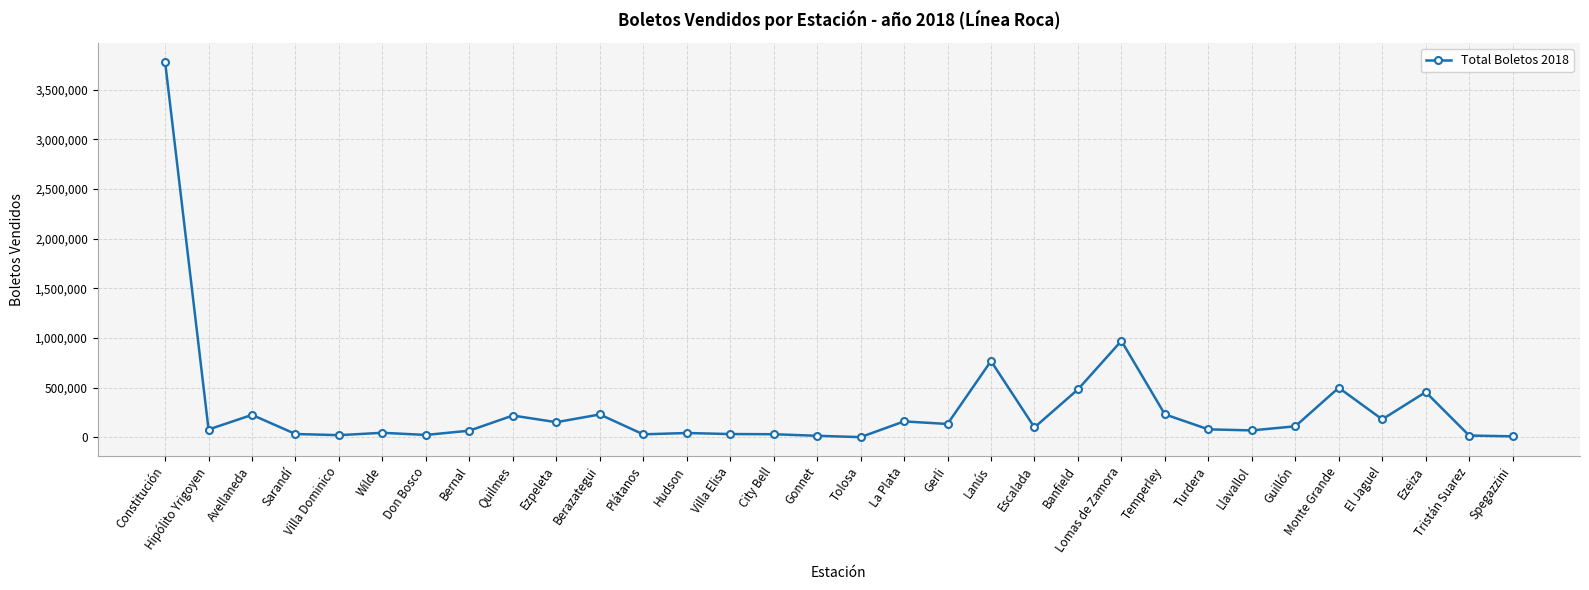

How many data points are less than 100198?

16